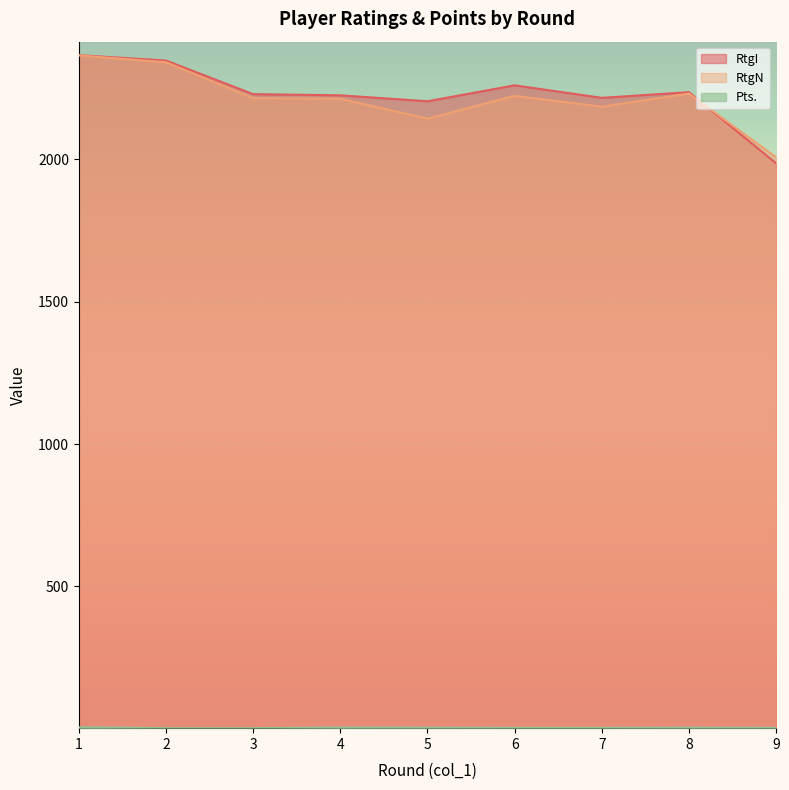

Between 1 and 4, which series saw the biggest shift?

RtgN